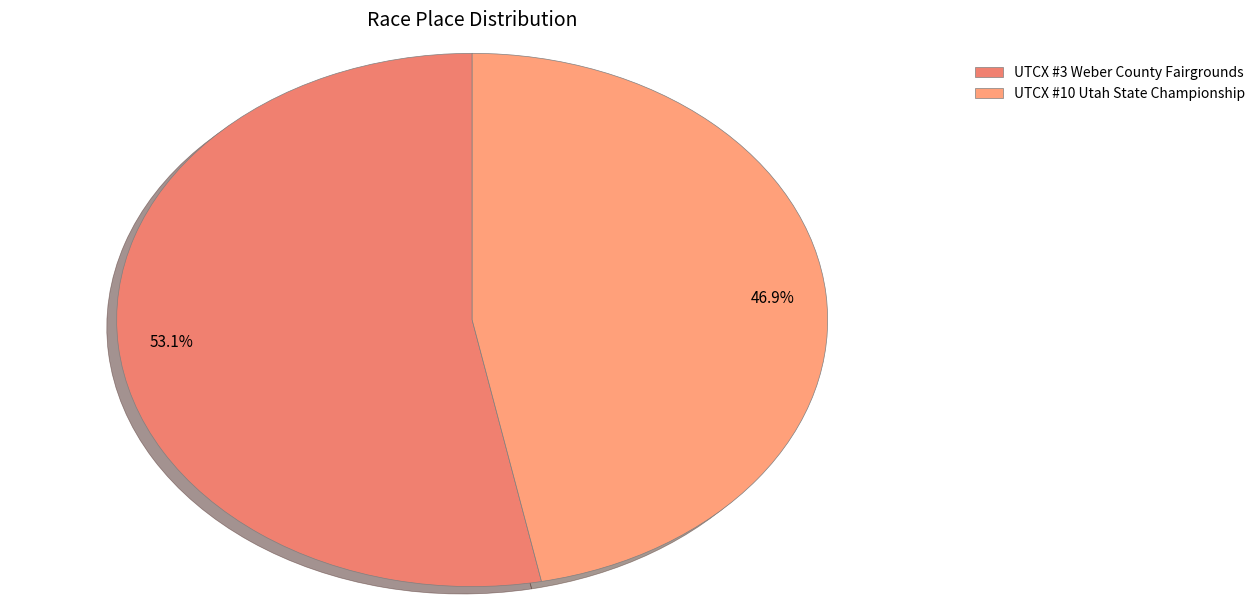

How many segments does this pie chart have?

2